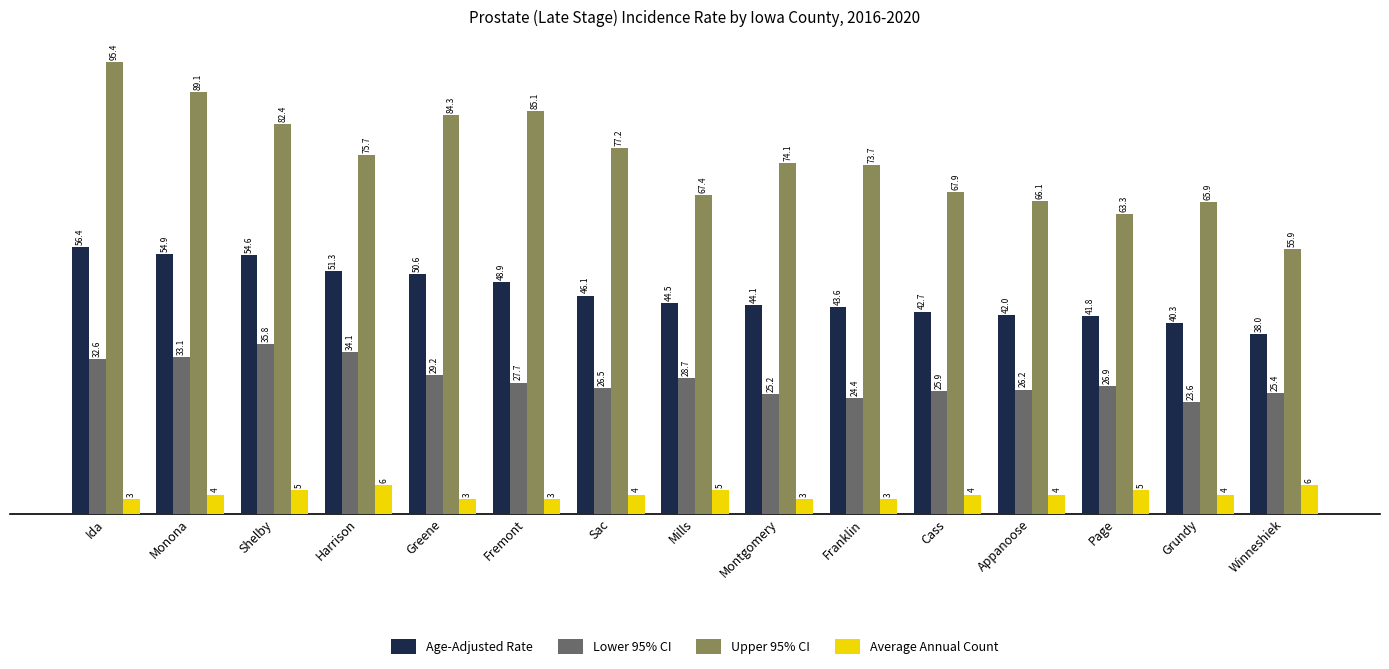

True or false: Lower 95% CI has a value of 48.3 at Fremont.

False